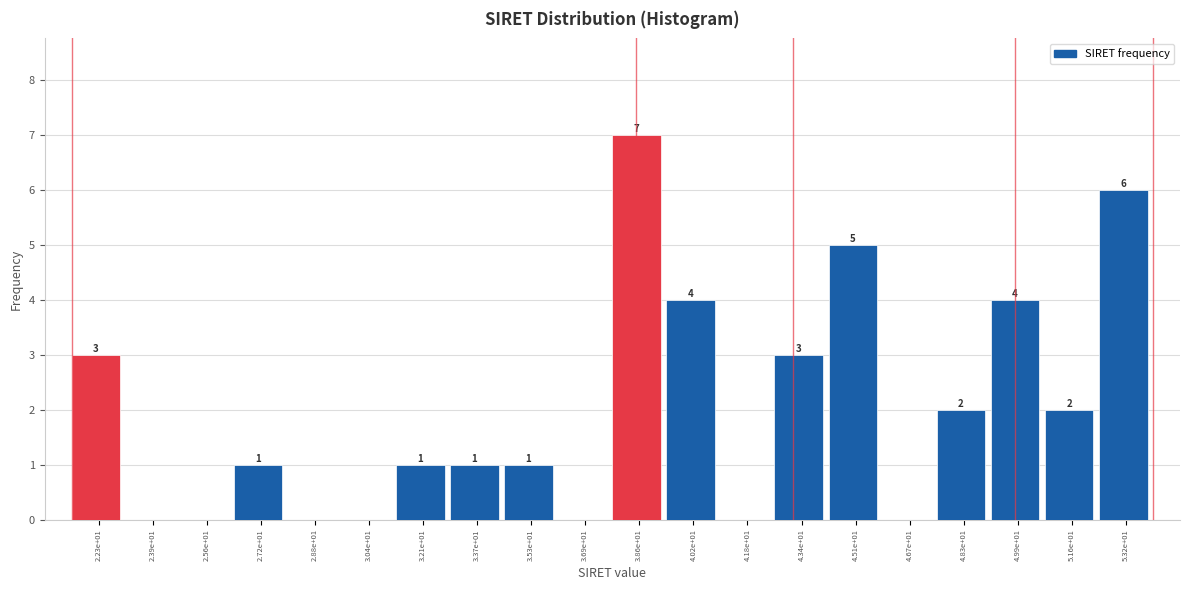

Reading left to right, list all the values displayed in this chart.

2.23e+01=3	2.39e+01=0	2.56e+01=0	2.72e+01=1	2.88e+01=0	3.04e+01=0	3.21e+01=1	3.37e+01=1	3.53e+01=1	3.69e+01=0	3.86e+01=7	4.02e+01=4	4.18e+01=0	4.34e+01=3	4.51e+01=5	4.67e+01=0	4.83e+01=2	4.99e+01=4	5.16e+01=2	5.32e+01=6